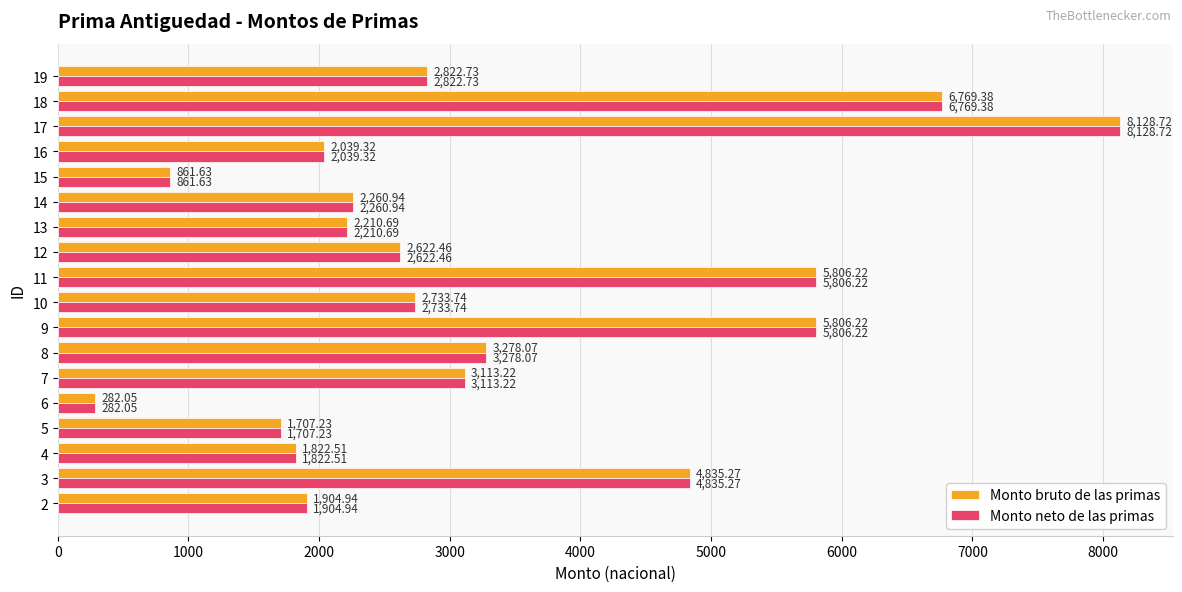

What is the difference between the maximum and second lowest values in the Monto neto de las primas series?

7267.1